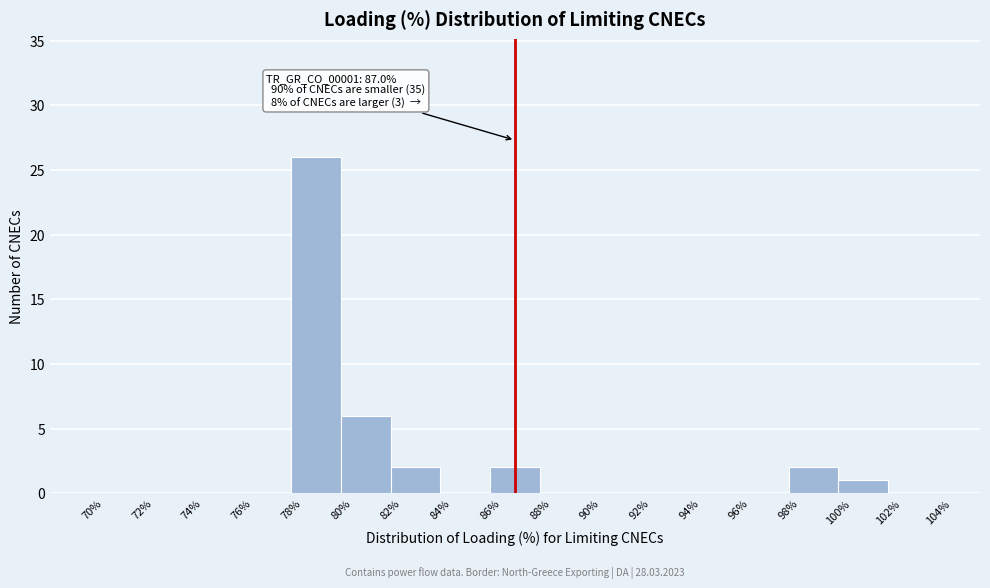

Which range on the x-axis has the tallest bar?

78% to 80%